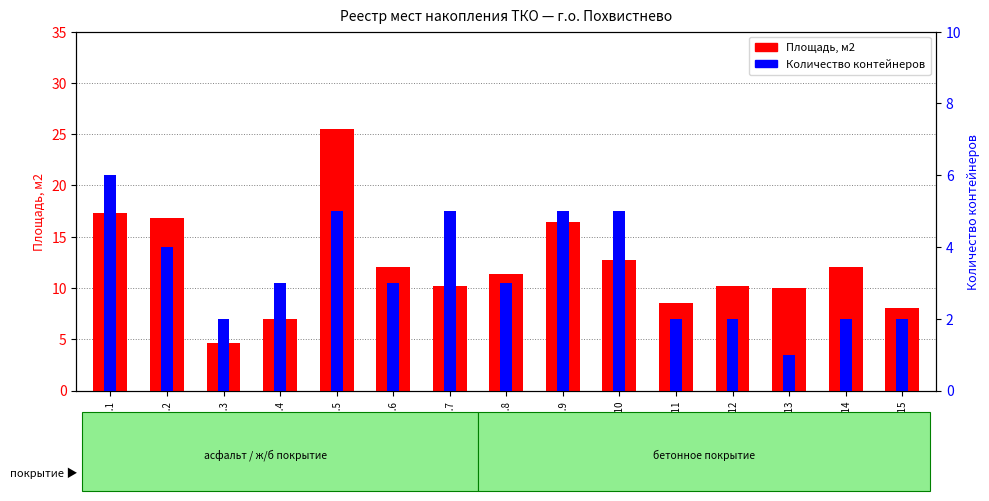

What is the sum of the Площадь, м2 values at Пл.13 and Пл.12?

20.2